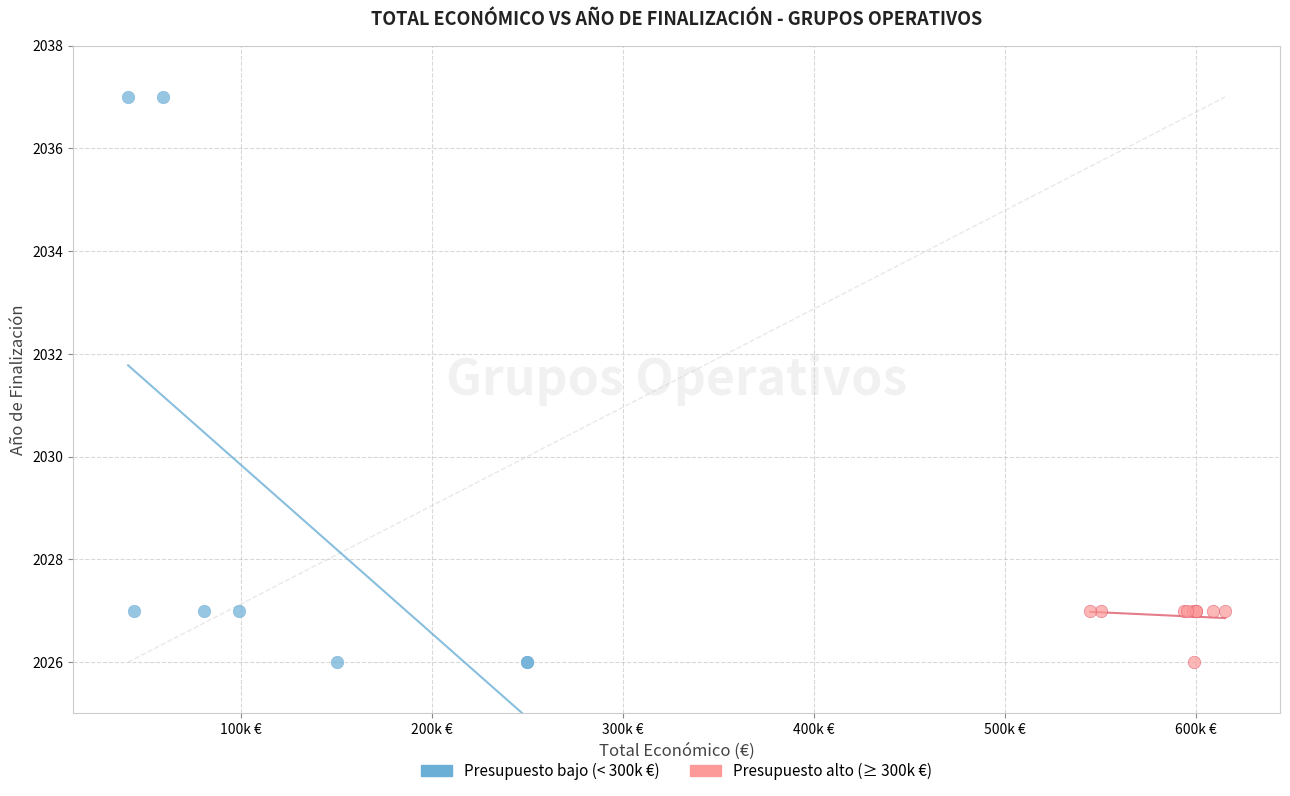

Which series has the widest spread of Y values?

Presupuesto bajo (< 300k €)